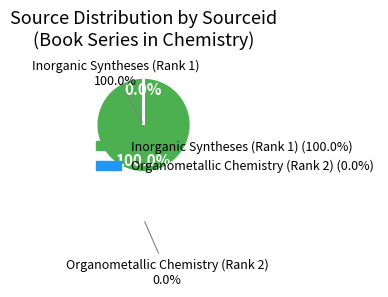

To the nearest percent, what is the combined percentage of Inorganic Syntheses (Rank 1) and Organometallic Chemistry (Rank 2)?

100%